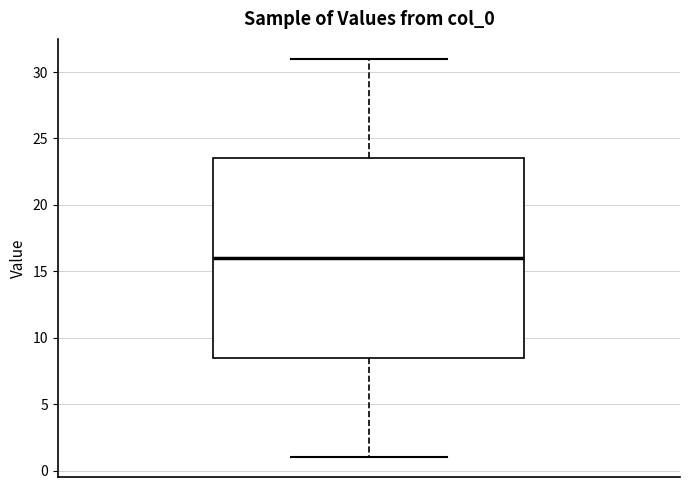

Read this box plot against the y-axis: the position of the median line, the range covered by the box, and the ends of both whiskers. The values are not printed on the chart, so give them approximately, as read against the axis.

median 16.0, box 8.5 to 23.5, whiskers 1.0 to 31.0